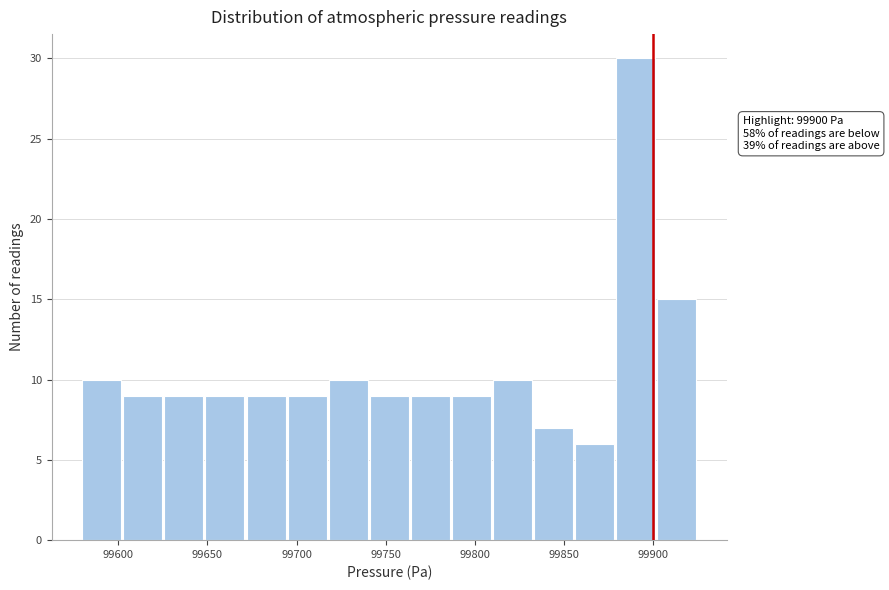

Which range on the x-axis has the tallest bar?

99879 to 99902